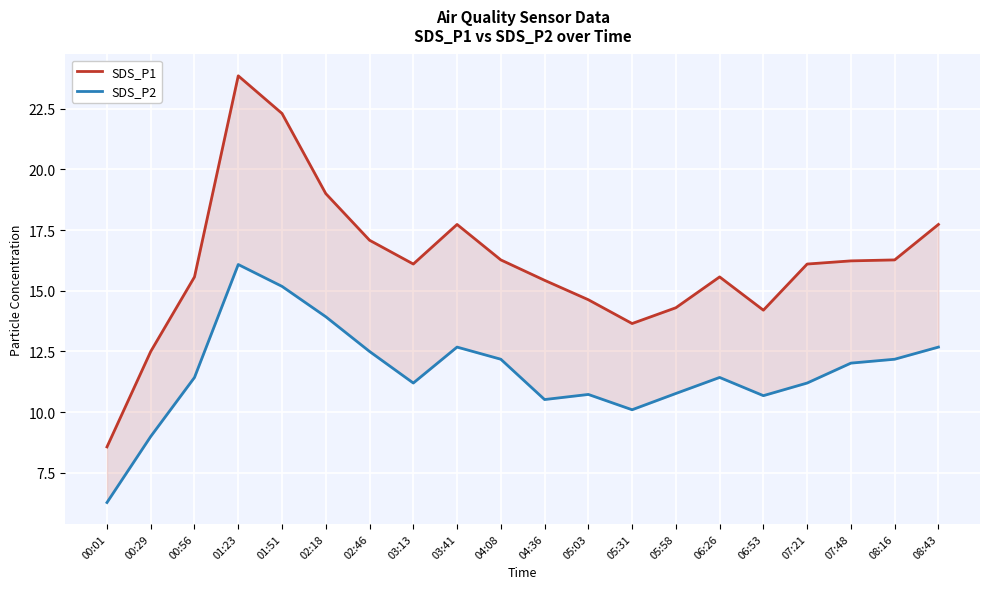

Which series has the largest total across all categories?

SDS_P1